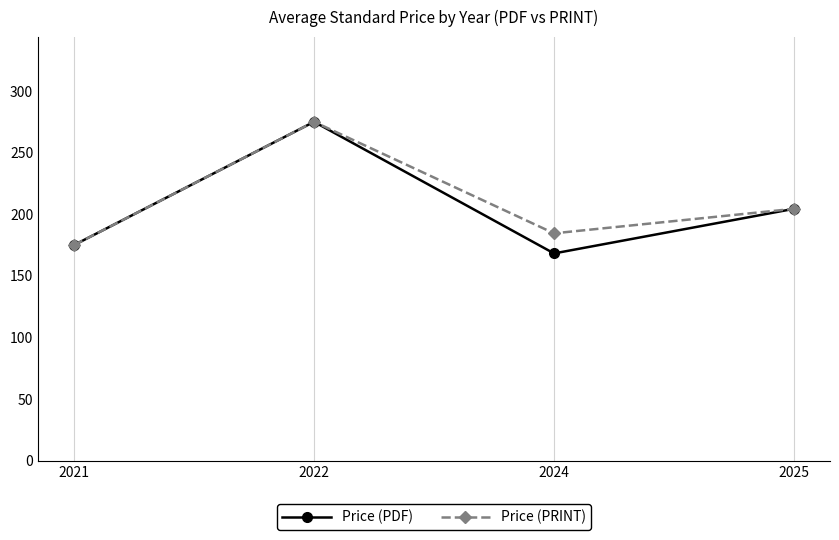

At which category is the sum across all series the highest?

2022